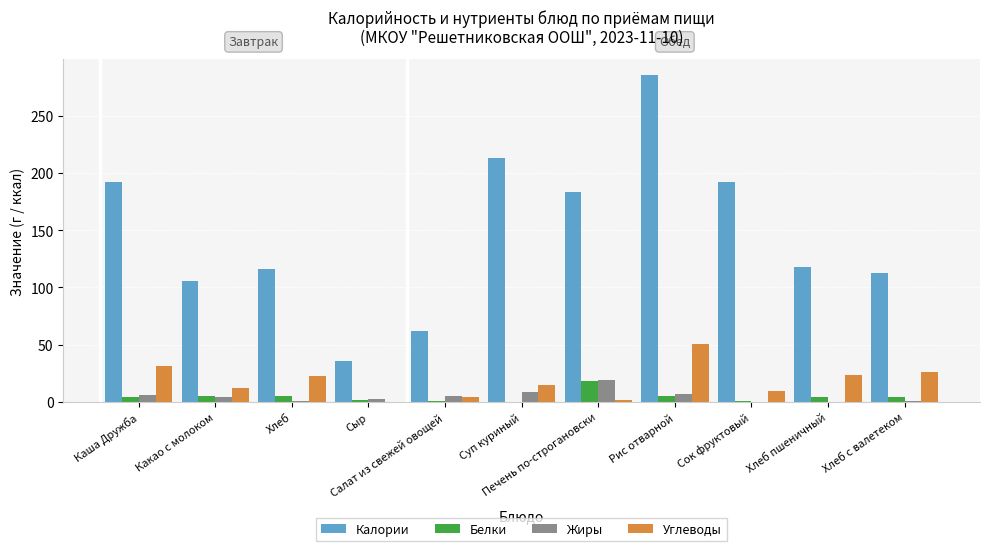

What is the sum of all Калории values?

1616